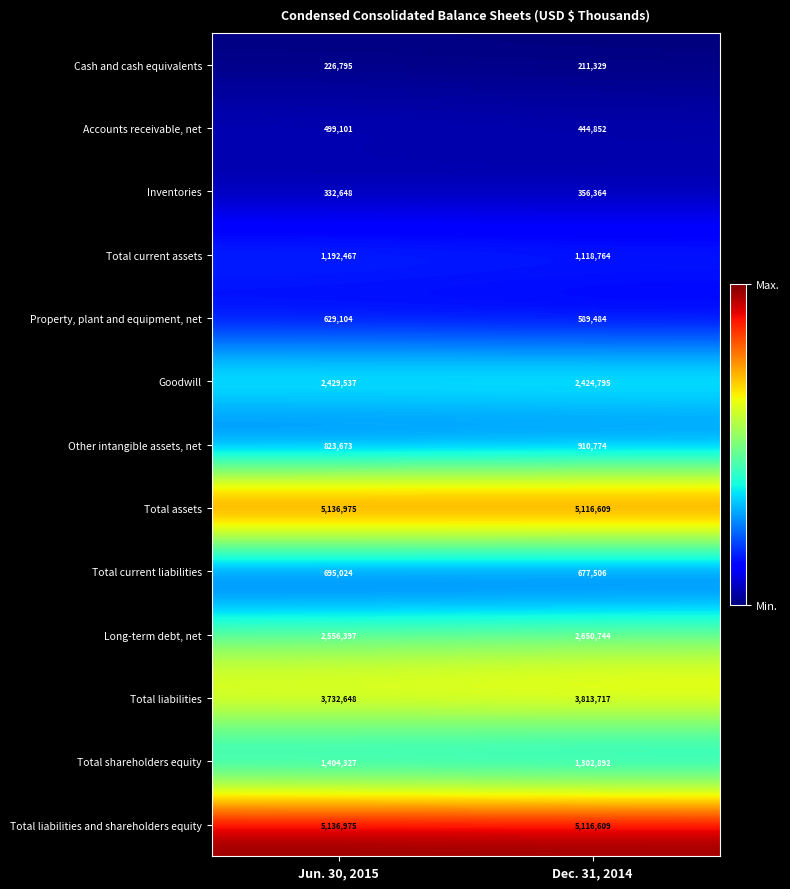

The value of Total liabilities and shareholders equity at Jun. 30, 2015 is 1231303. True or false?

False